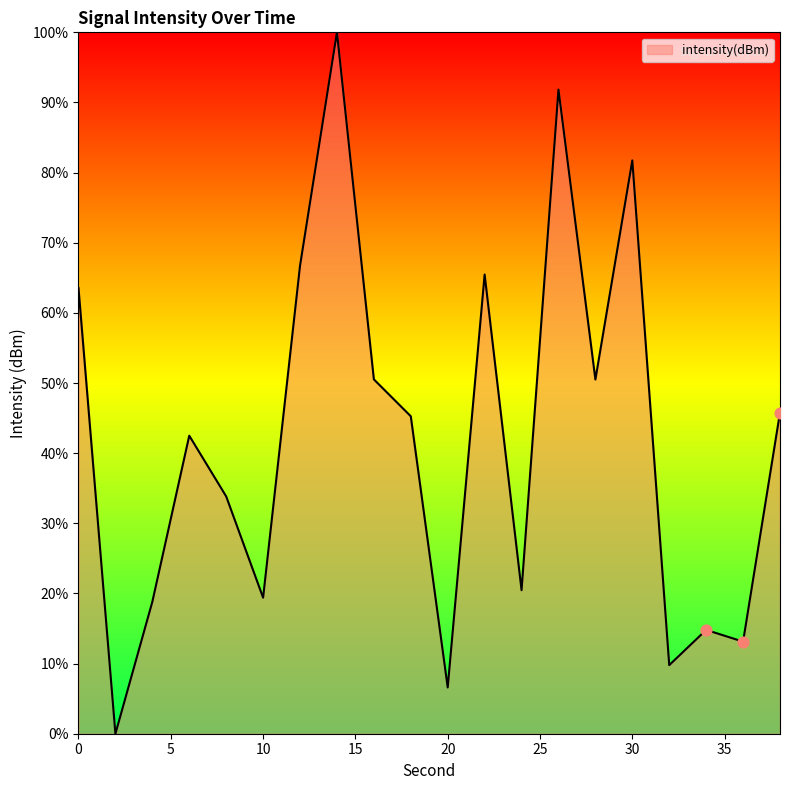

What is the difference between the maximum and minimum values?

100.0